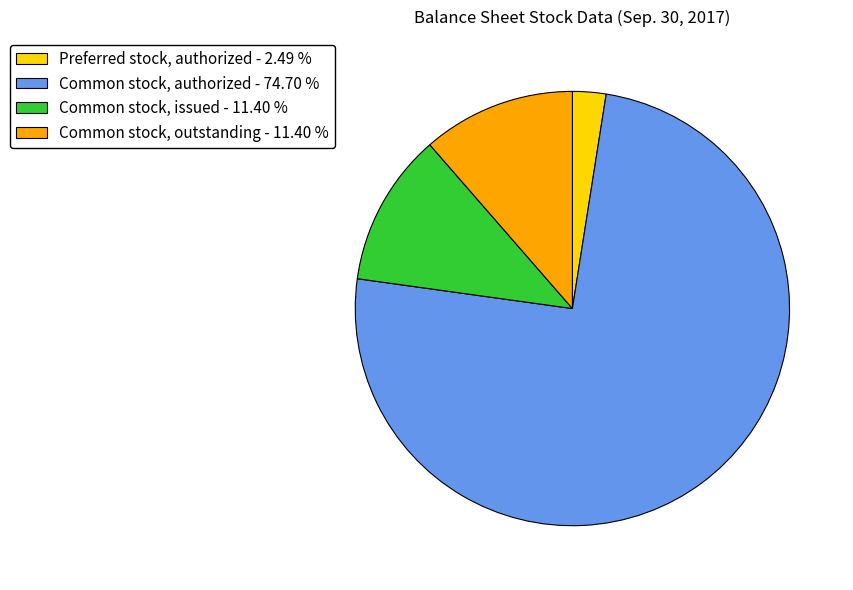

What is the ratio of the value at Common stock, outstanding - 11.40 % to the value at Common stock, issued - 11.40 %?

1.0